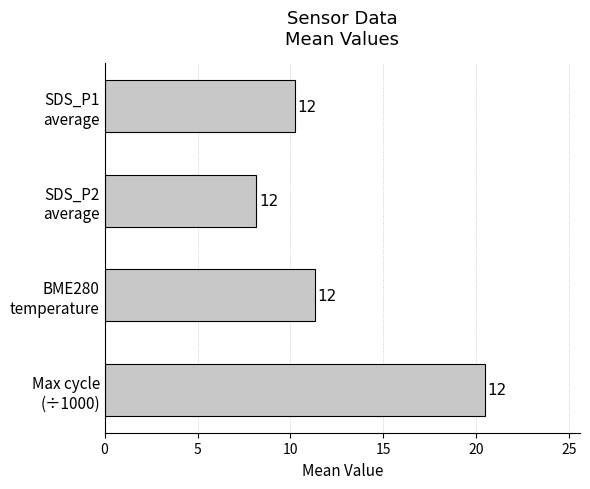

What is the difference between the second highest and second lowest values?

1.1